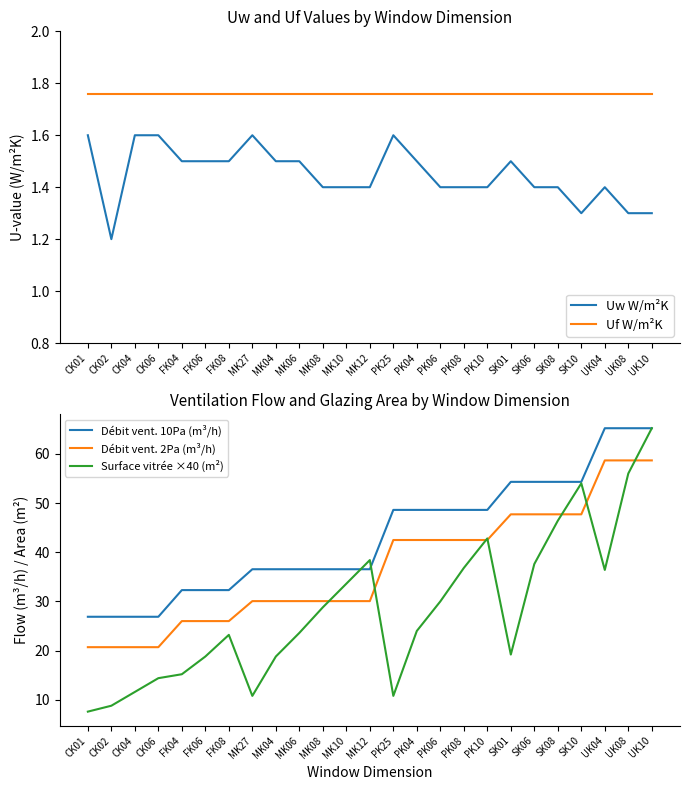

At which label is Débit vent. 2Pa (m³/h) closest to 39?

PK25